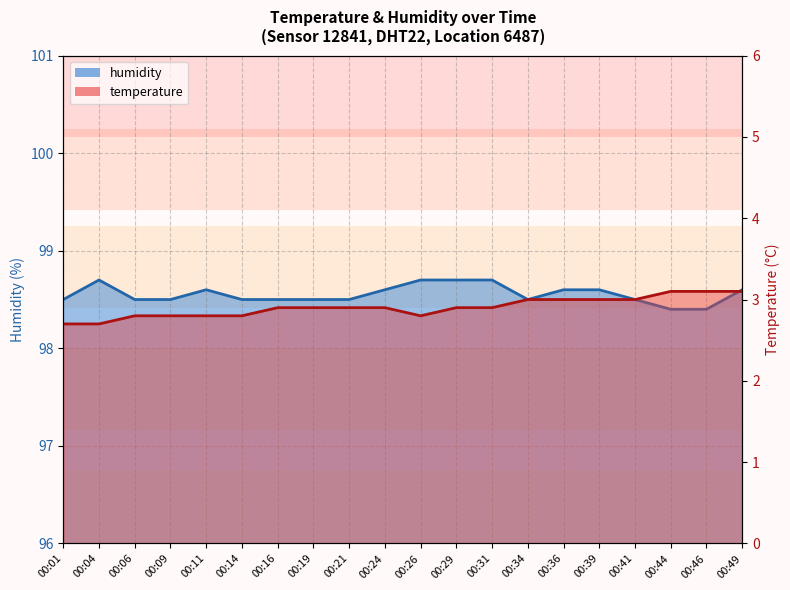

True or false: humidity and temperature cross at least once.

False